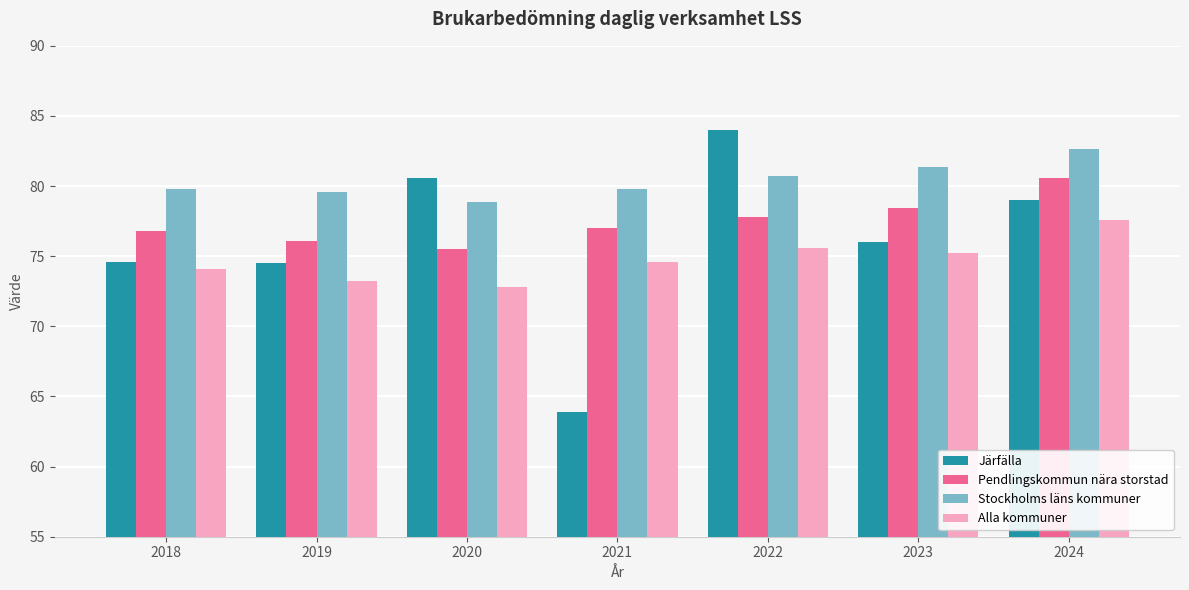

Count the number of data series in this chart.

4